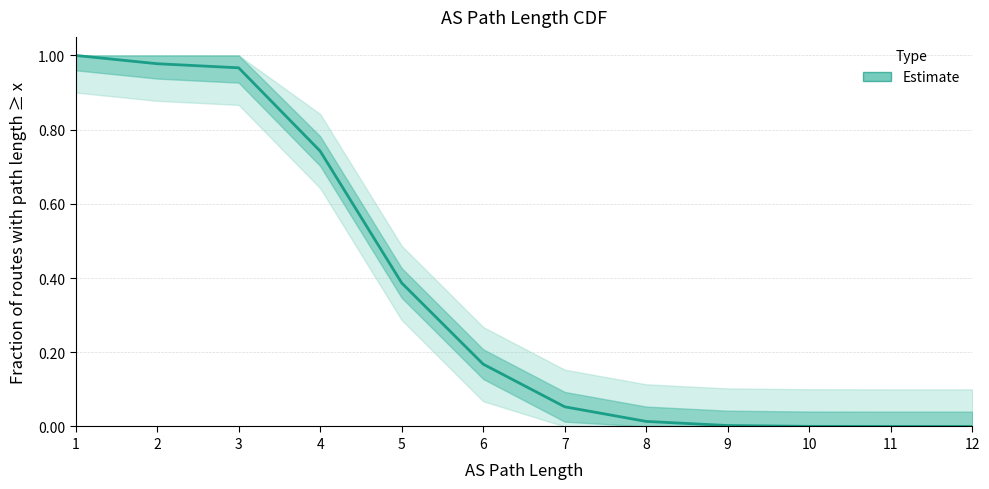

What is the greatest value displayed?

1.0